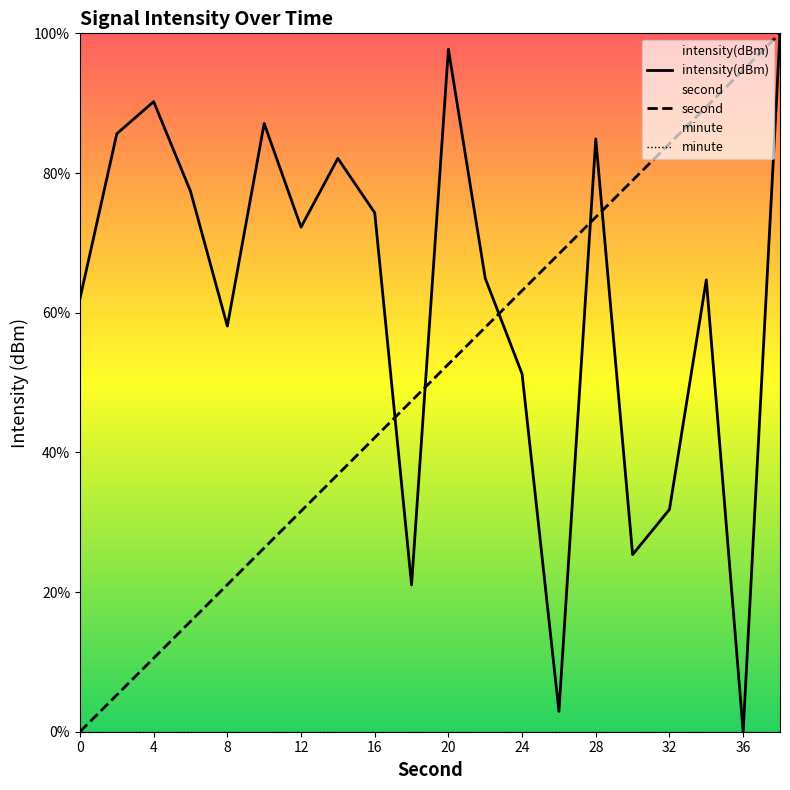

Between 8 and 12, which series saw the biggest shift?

intensity(dBm)